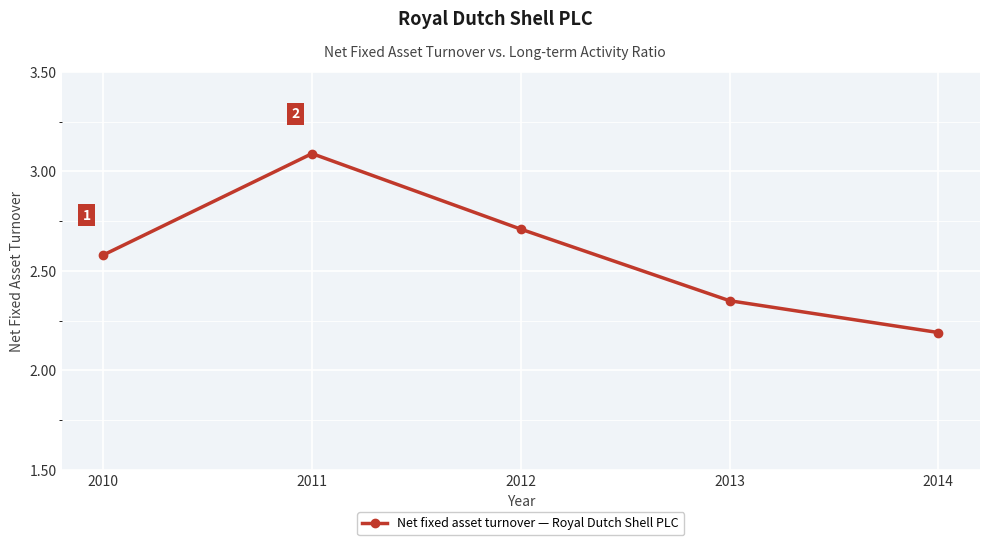

Approximately how many times larger is the value at 2012 compared to 2013?

1.2